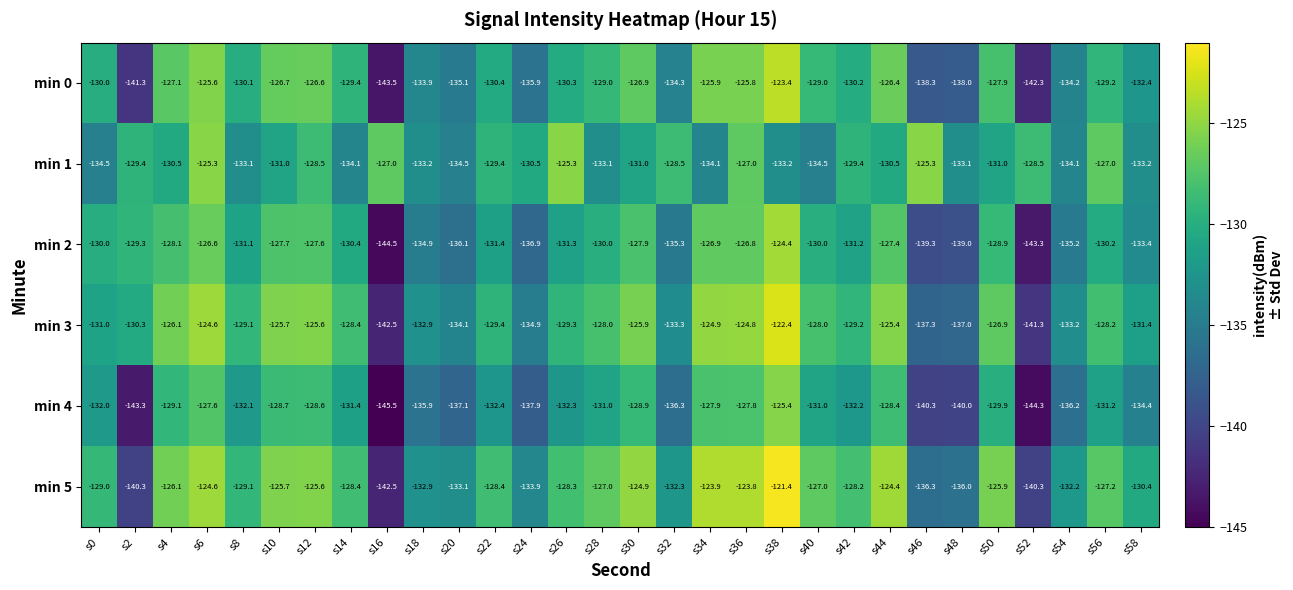

What is the sum of all min 4 values?

-3999.1